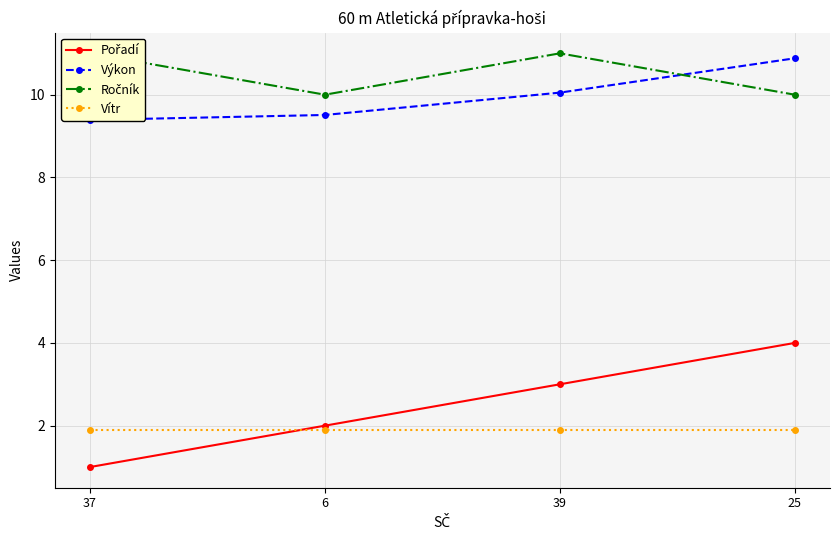

What is the difference between the Pořadí values at 6 and 39?

1.0